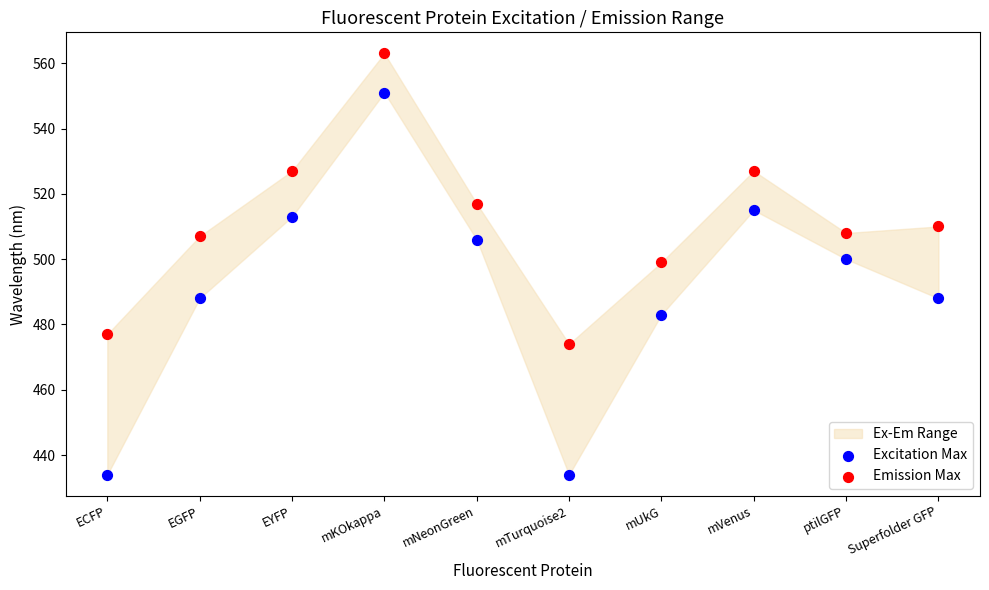

Which series reaches the maximum Y coordinate?

Emission Max